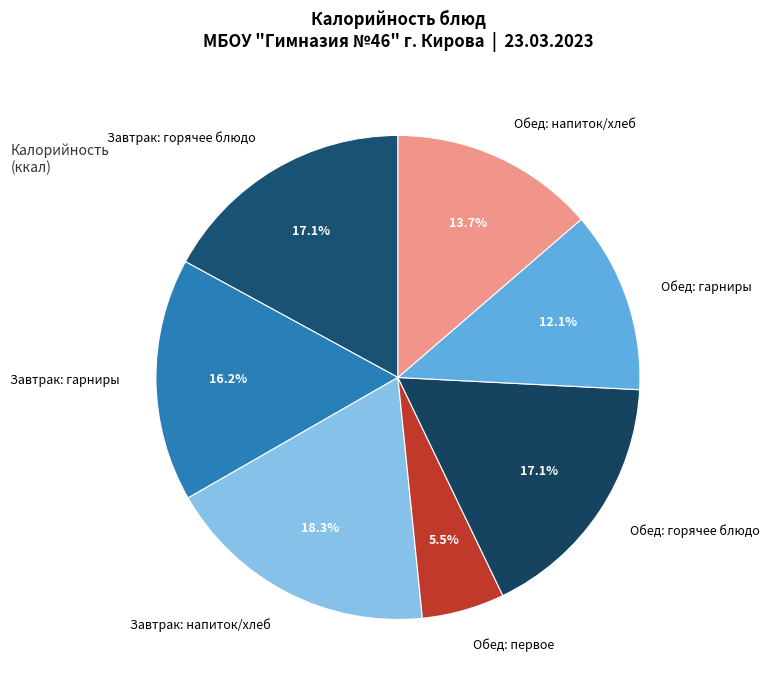

Which has a higher value, Обед: горячее блюдо or Обед: первое?

Обед: горячее блюдо